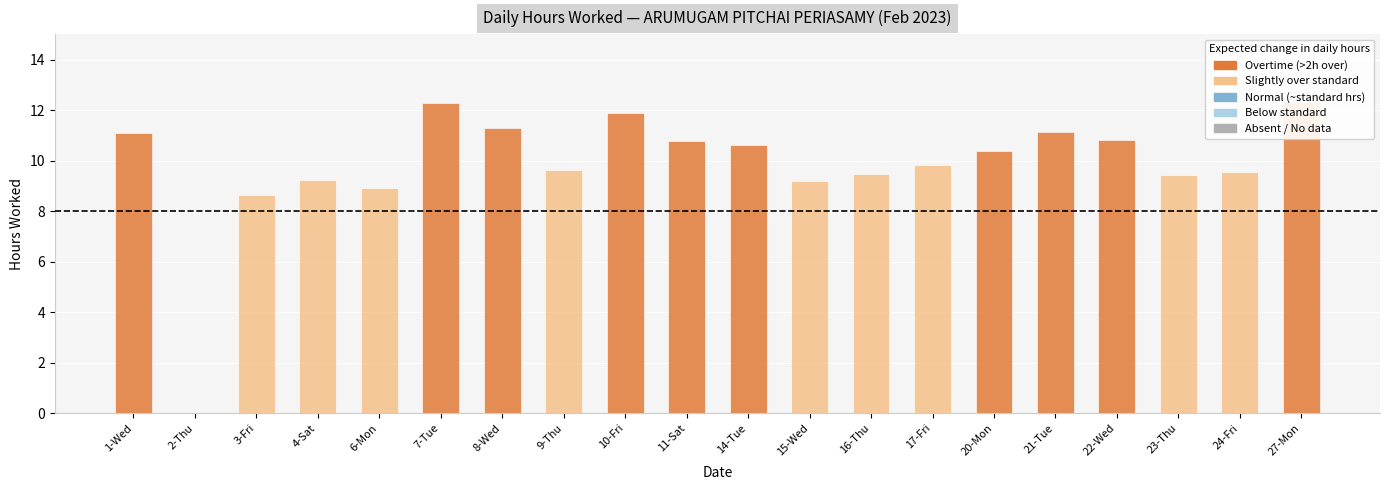

Does the chart contain any negative values?

No